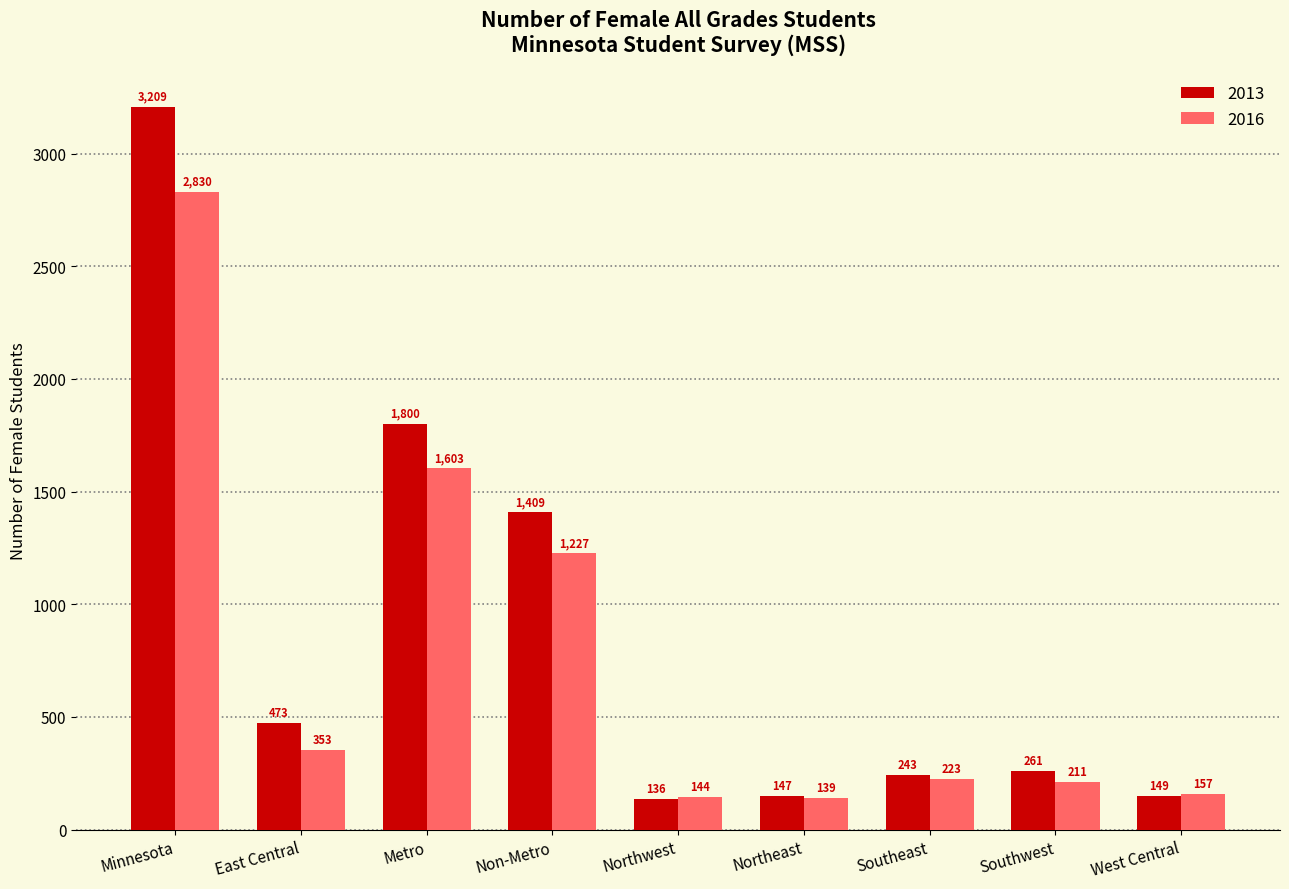

What is the total value across all series at West Central?

306